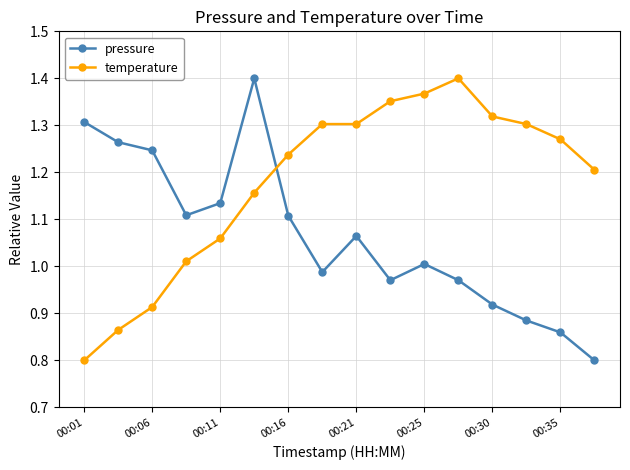

What is the minimum value for pressure?

0.8